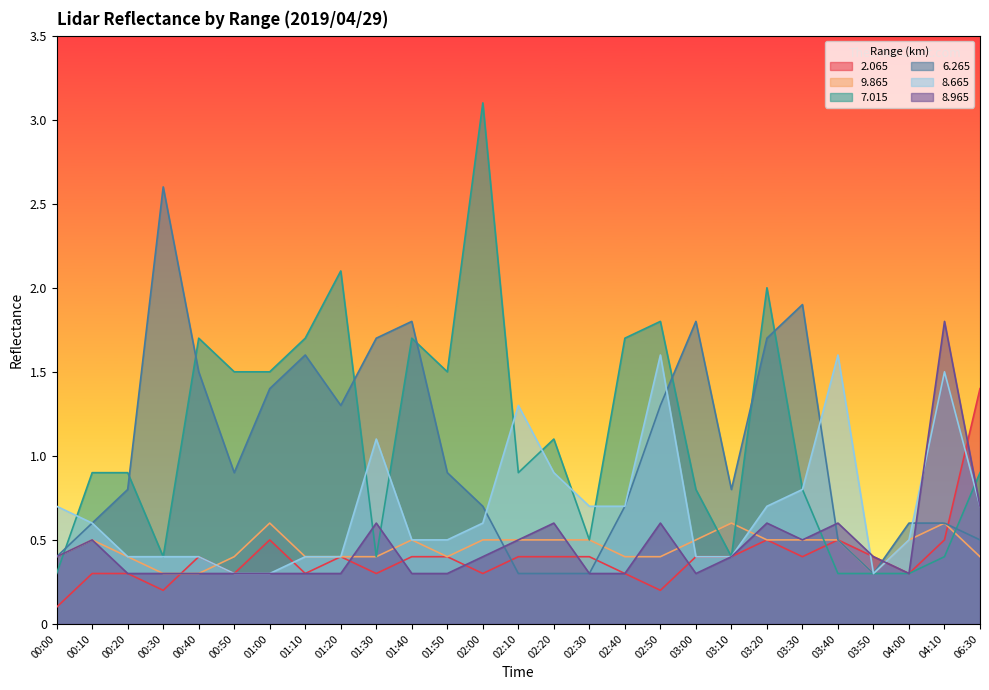

At which label is   8.965 closest to 1?

06:30